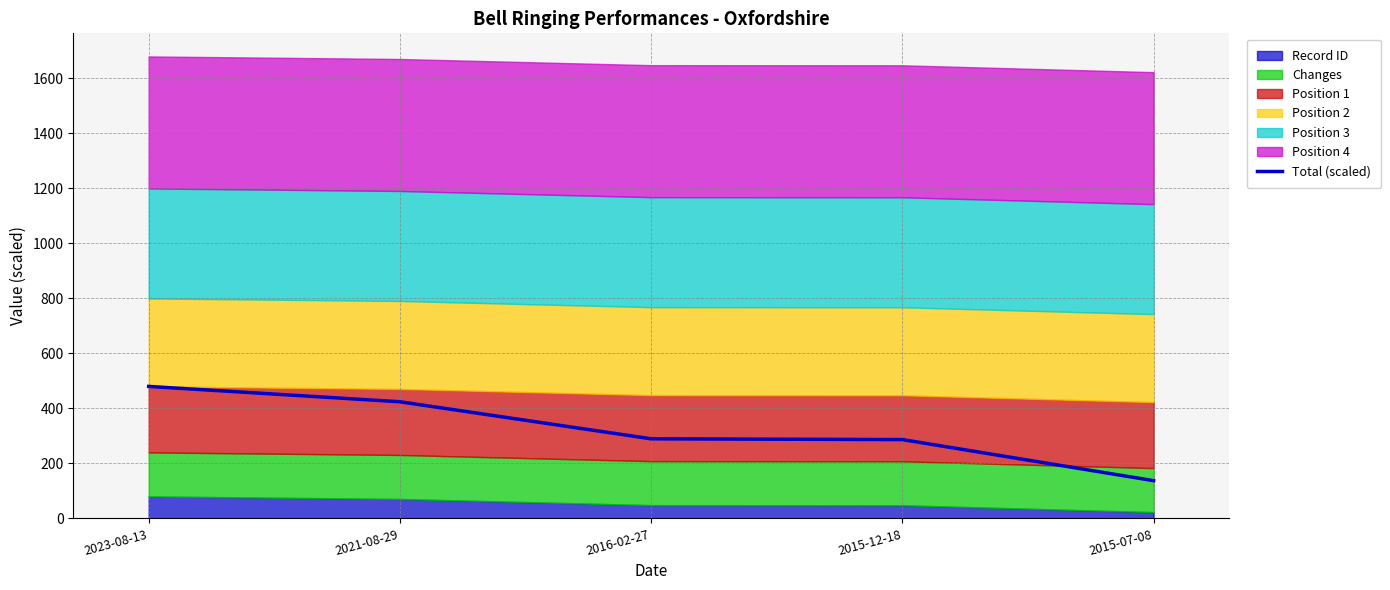

What is the label of the 1st point from the right?

2015-07-08